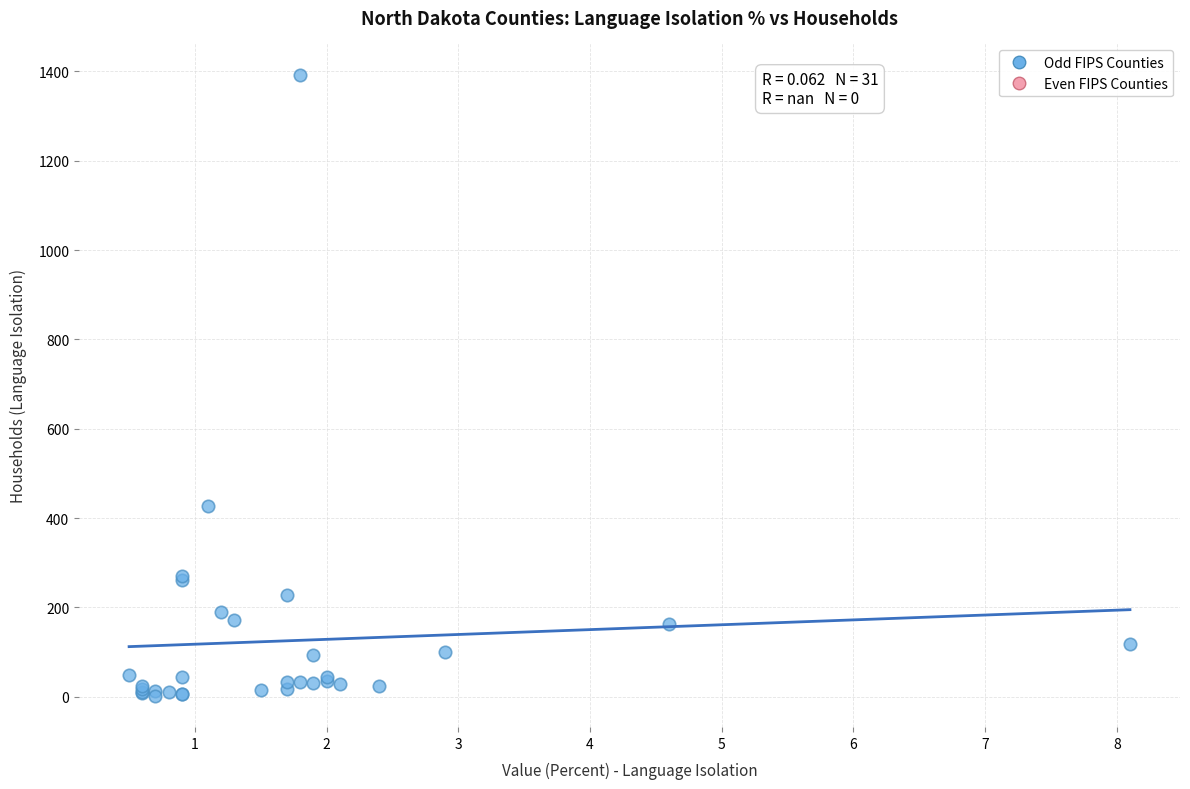

What Y value in the scatter plot is closest to 697?

427